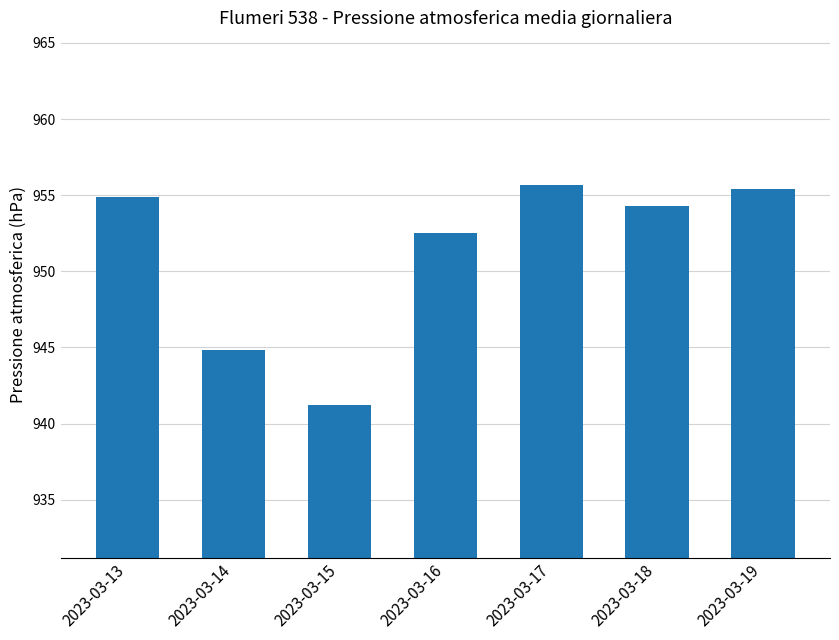

Reading left to right, transcribe all the data shown in this chart.

954.9	944.8	941.2	952.5	955.7	954.3	955.4